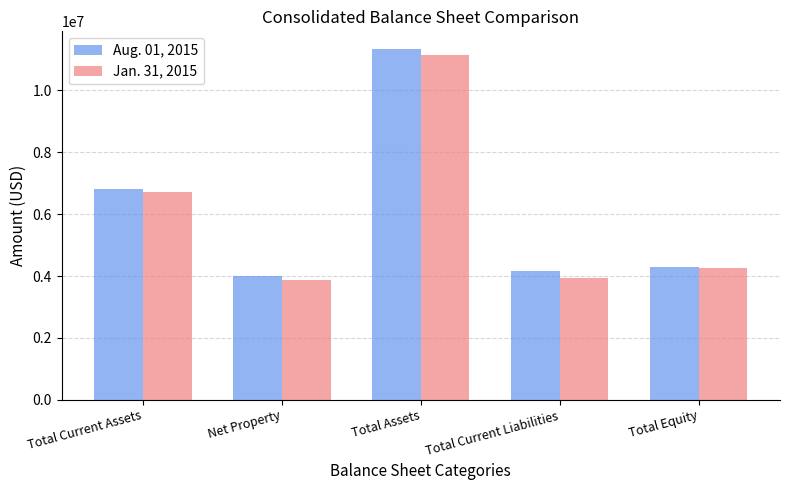

At which label is Jan. 31, 2015 closest to 7498373?

Total Current Assets